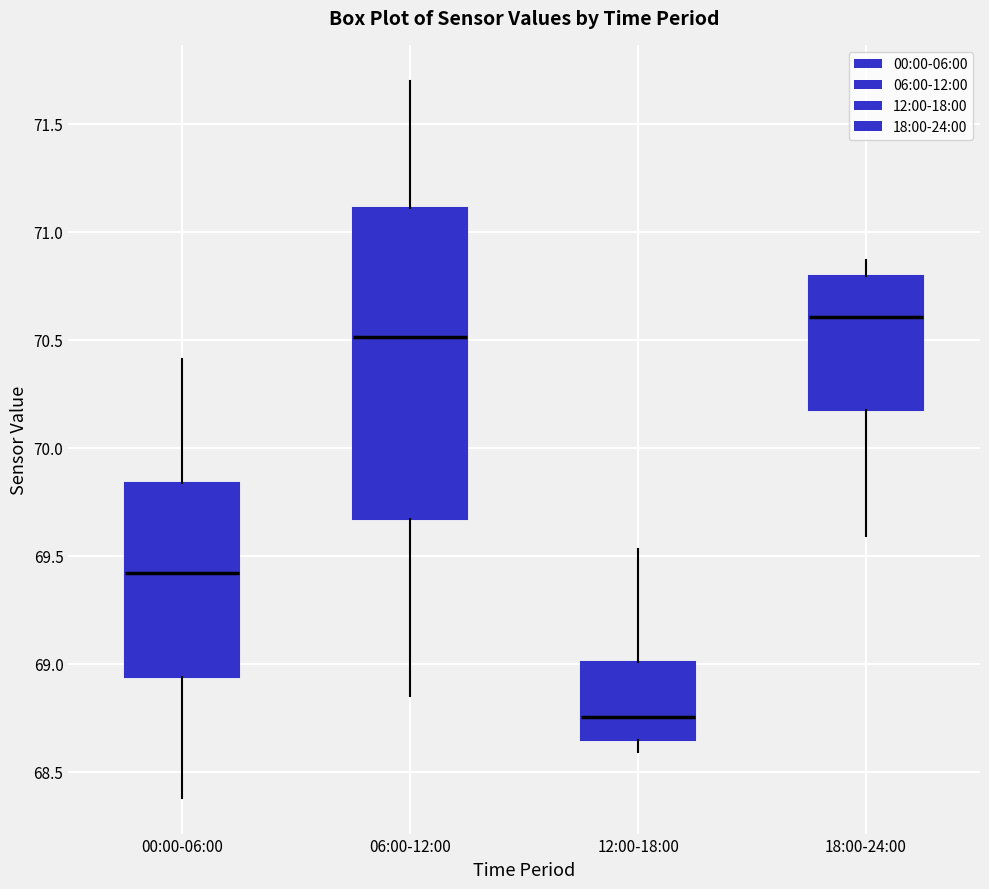

Where does the lower whisker of the box for 12:00-18:00 end on the y-axis? The values are not printed on the chart, so give them approximately, as read against the axis.

68.60